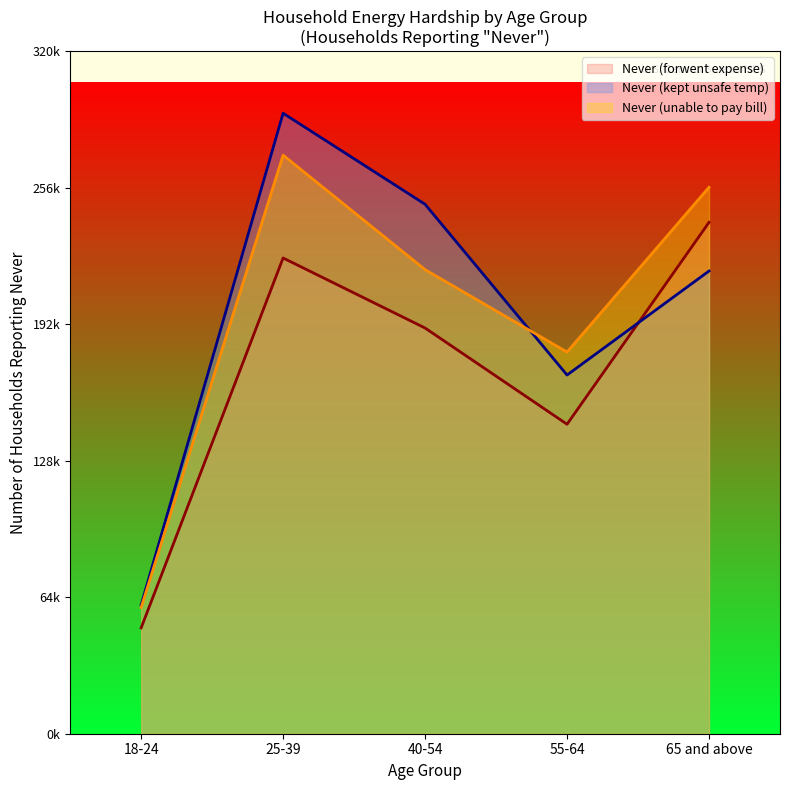

Does the chart display data point markers on the line(s)?

No